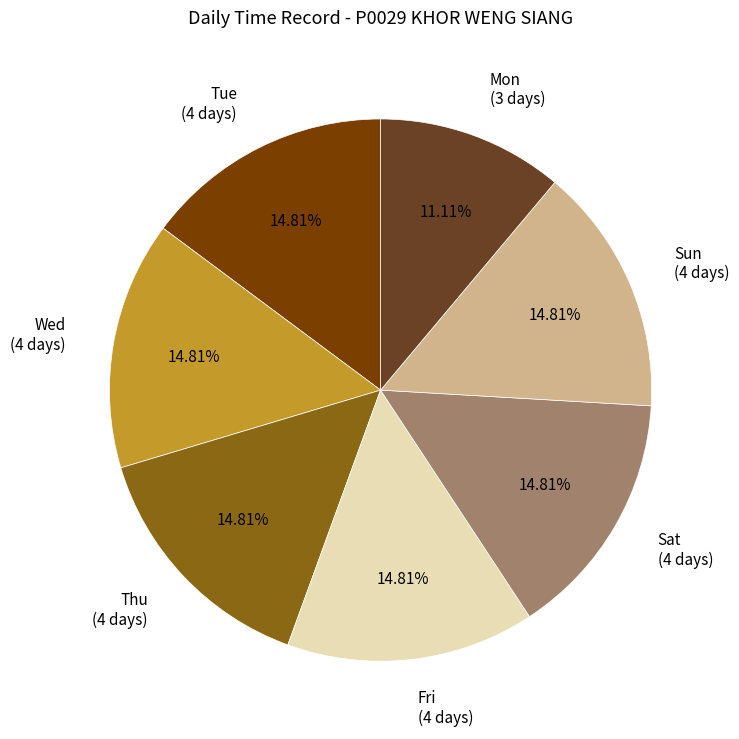

What is the smallest slice in the pie chart?

Mon